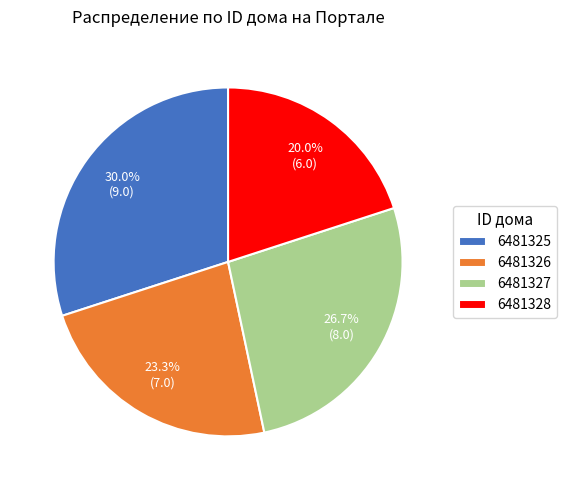

Count the number of slices in the pie.

4